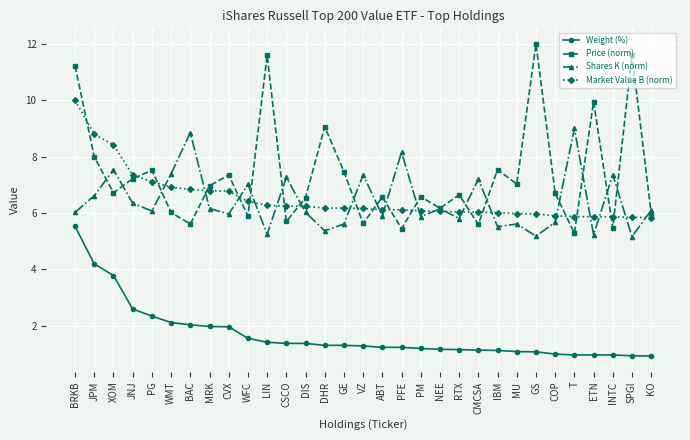

What is the highest value of the Market Value B (norm) series?

10.0